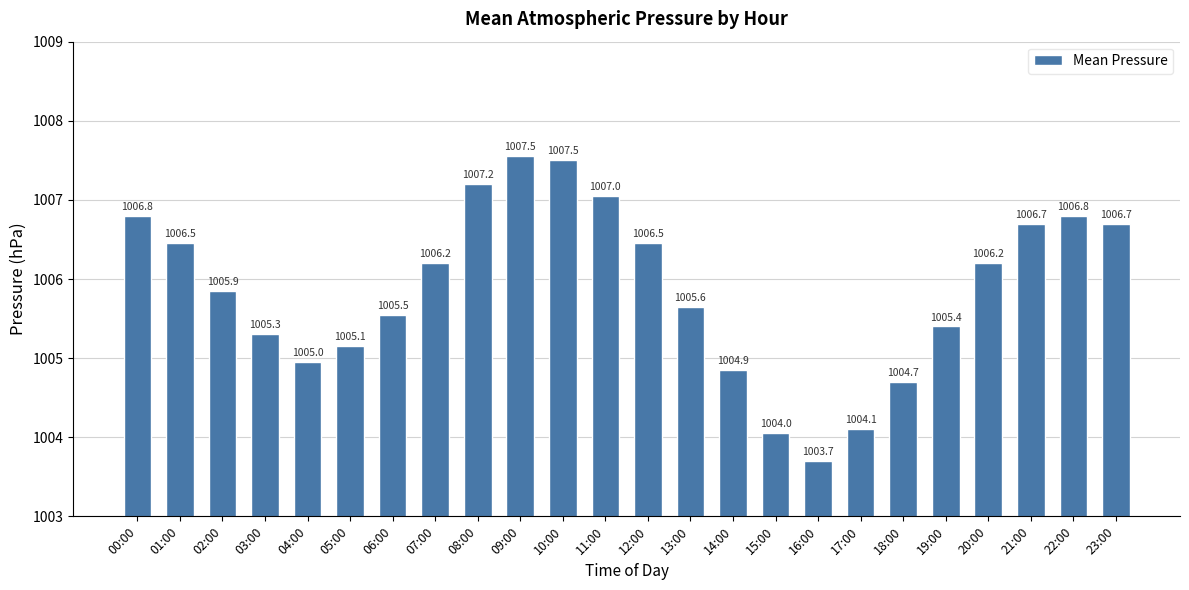

Is it true that the value at 05:00 is 1568.1?

False